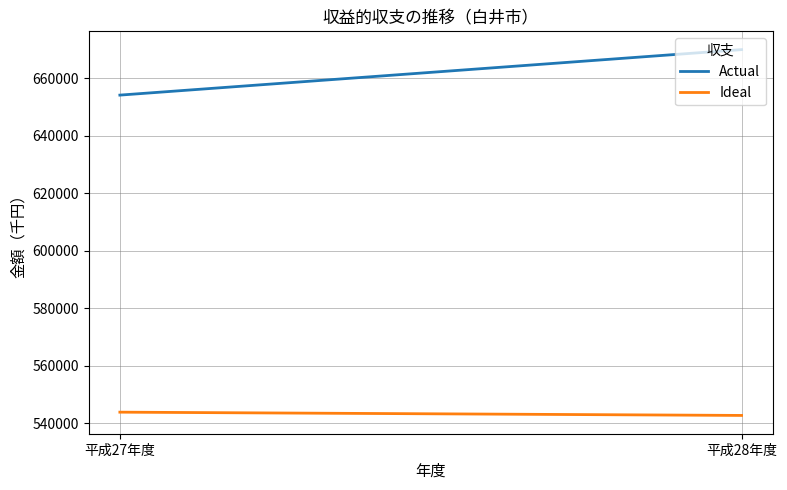

Rank the series by their maximum value, from highest to lowest.

Actual, Ideal